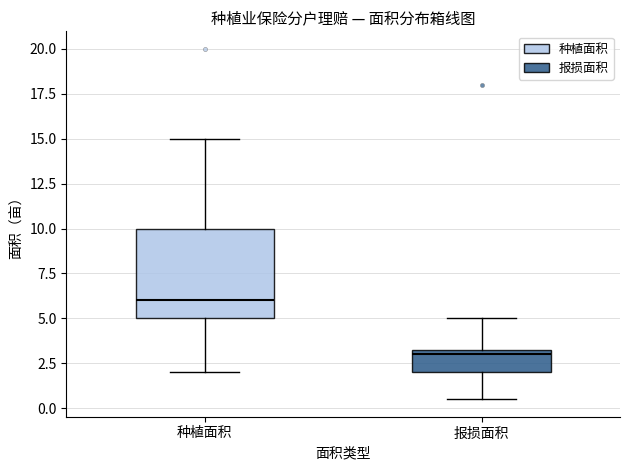

Reading left to right, read every box against the y-axis: the position of its median line, the range the box covers, and the ends of its whiskers. The values are not printed on the chart, so give them approximately, as read against the axis.

种植面积: median 6.0, box 5.0 to 10.0, whiskers 2.0 to 15.0
报损面积: median 3.0, box 2.0 to 3.5, whiskers 0.5 to 5.0